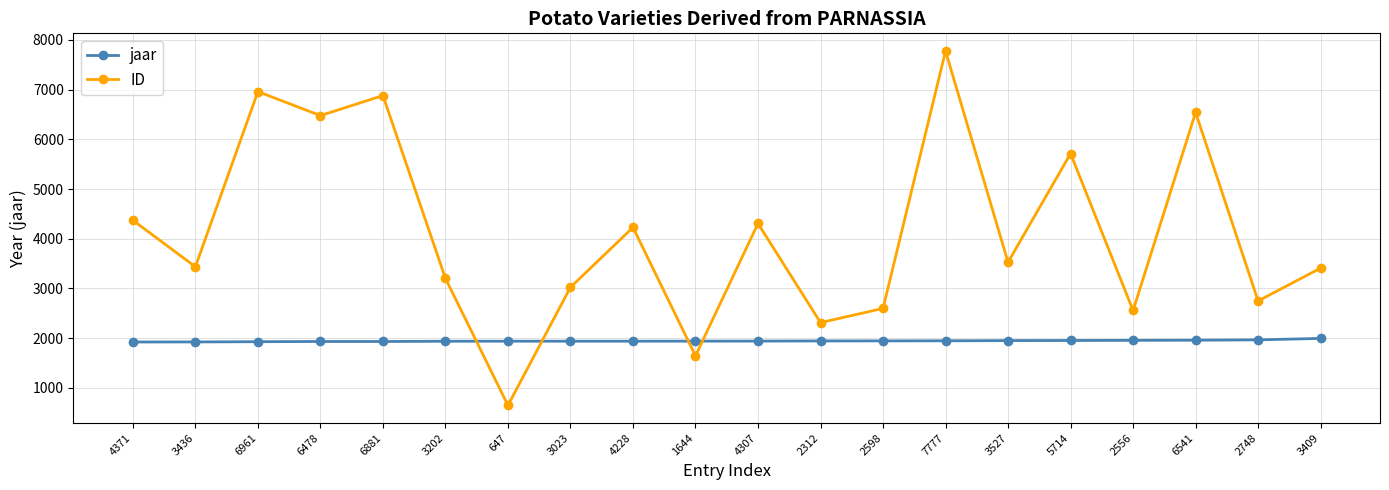

Rank the series by their average value, from lowest to highest.

jaar, ID